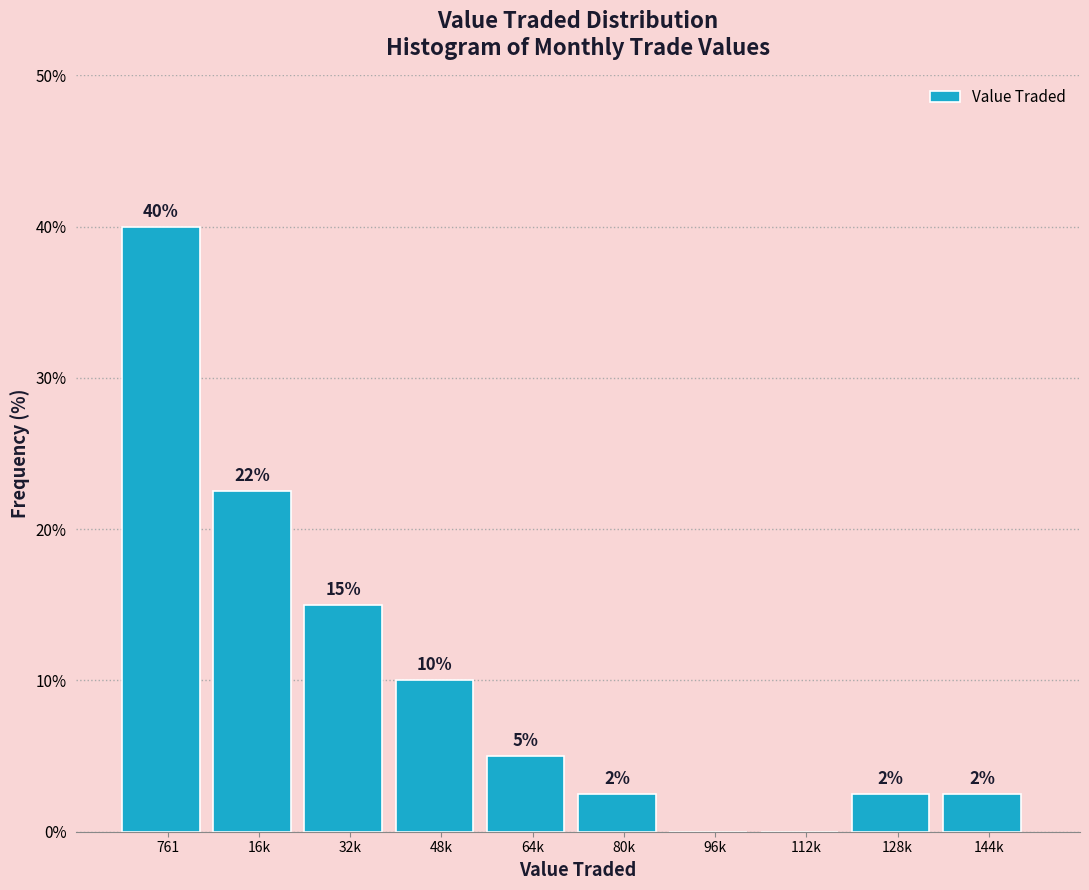

True or false: the data shows 2.5 at 144k.

True